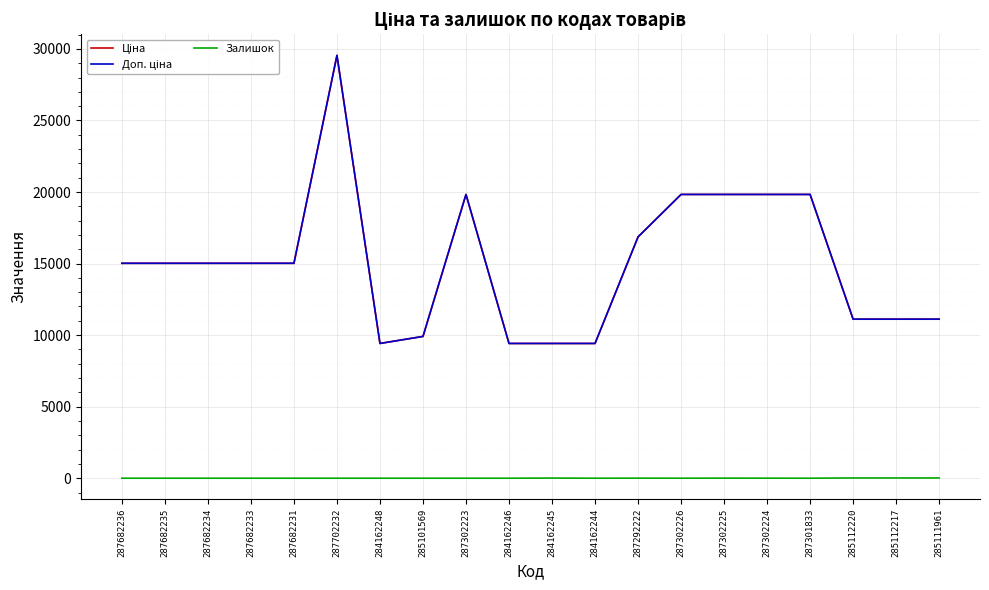

At which label is Доп. ціна closest to 19482?

287302223